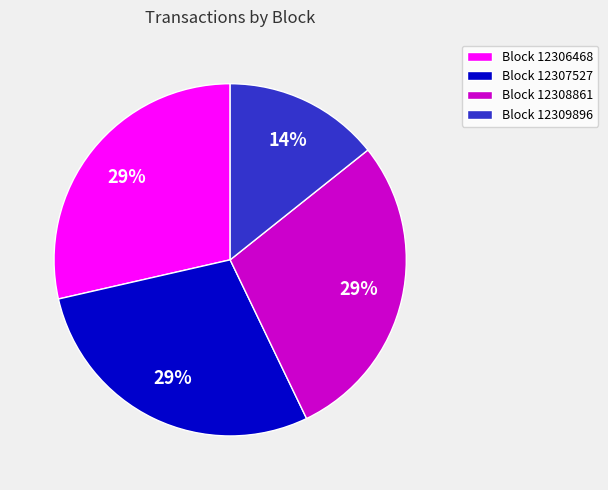

Between Block 12308861 and Block 12309896, which is larger?

Block 12308861